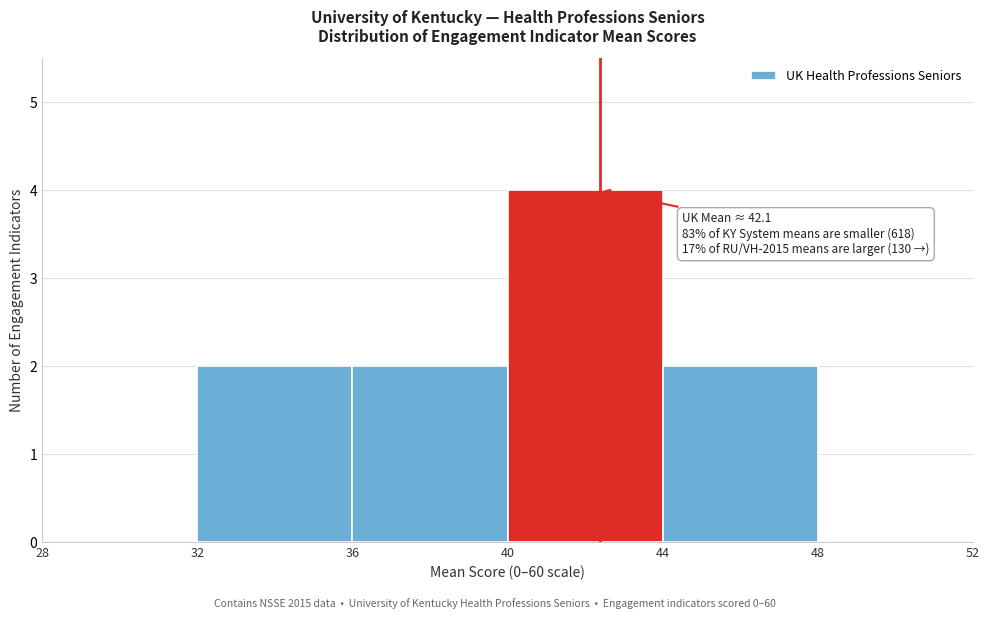

Over which range of the x-axis is the bar tallest?

40 to 44